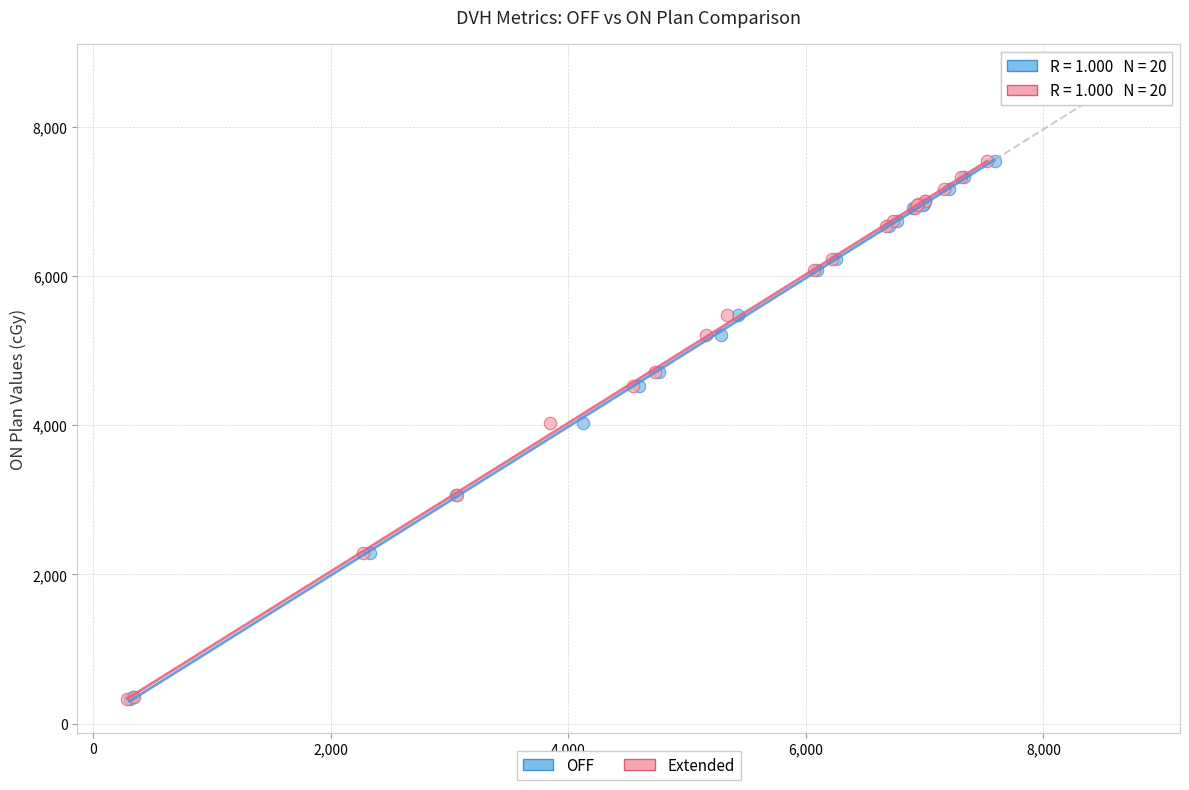

What are all the series names shown in the legend?

OFF, Extended